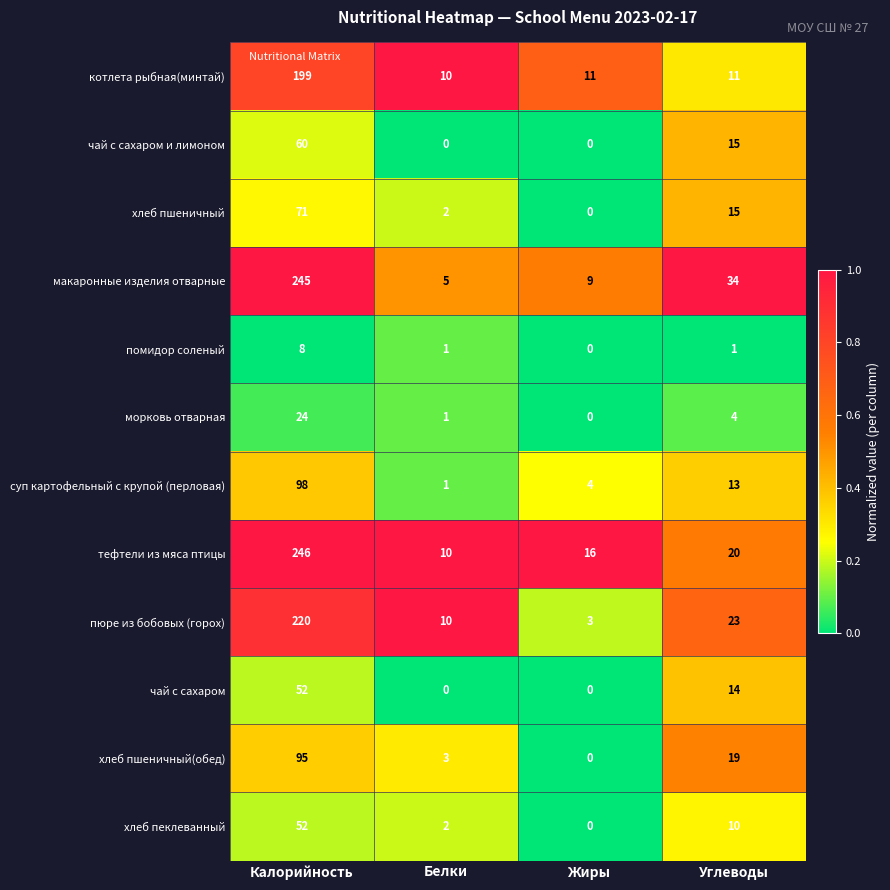

True or false: морковь отварная has a value of 0 at Белки.

False